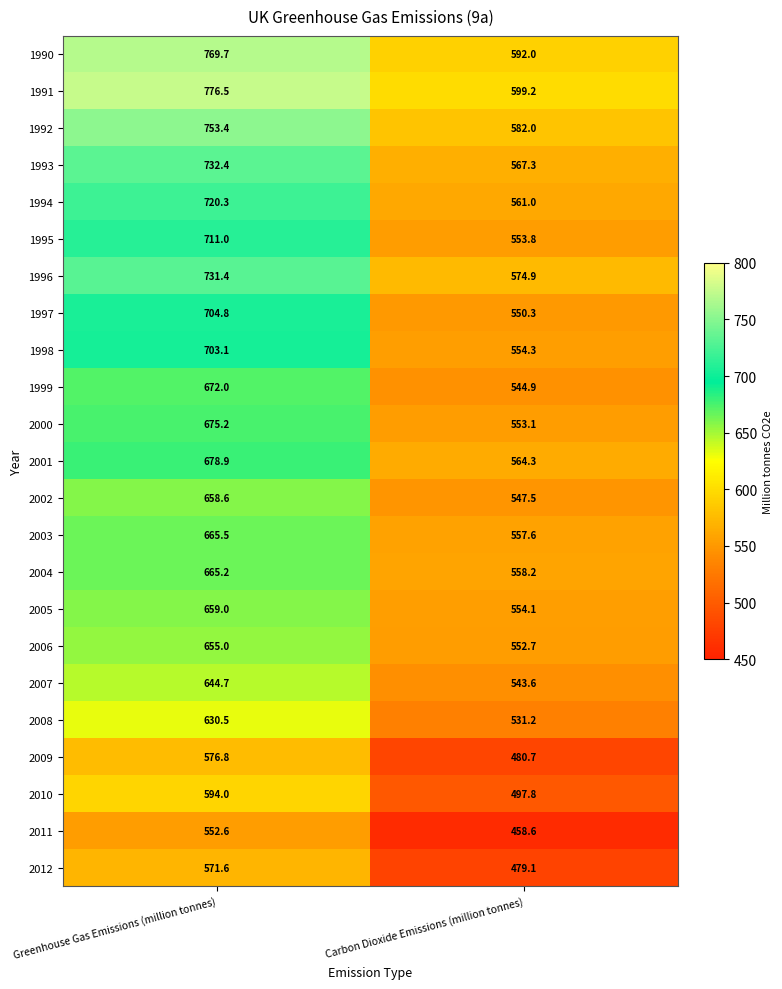

What is the maximum value for 1998?

703.1